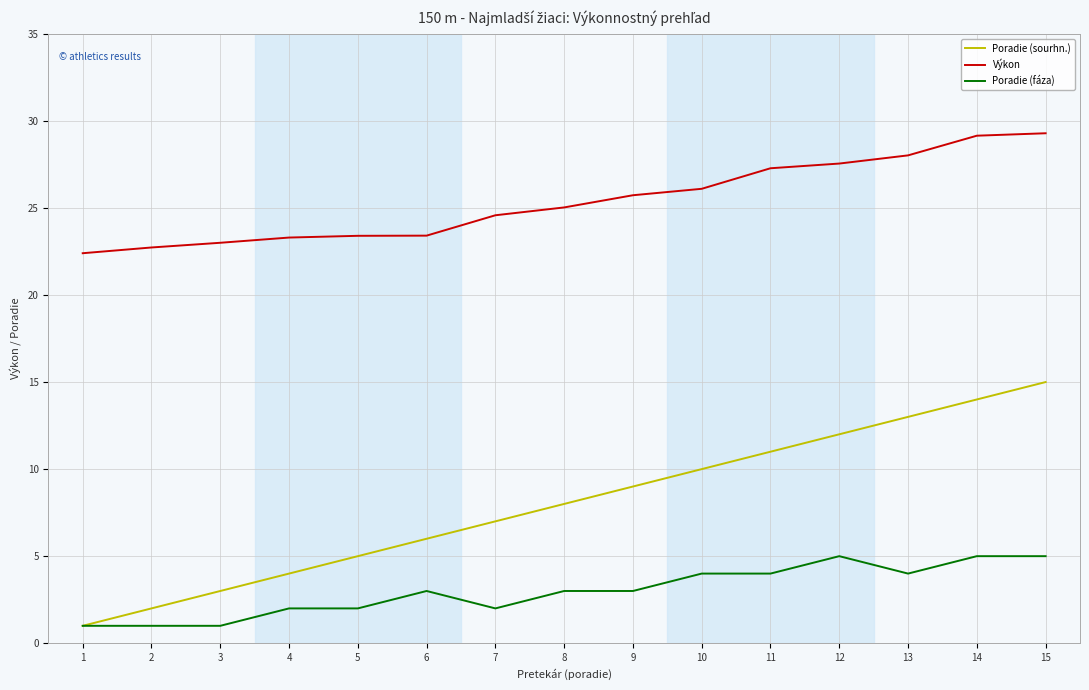

What is the spread (max minus min) of values at 5?

21.4